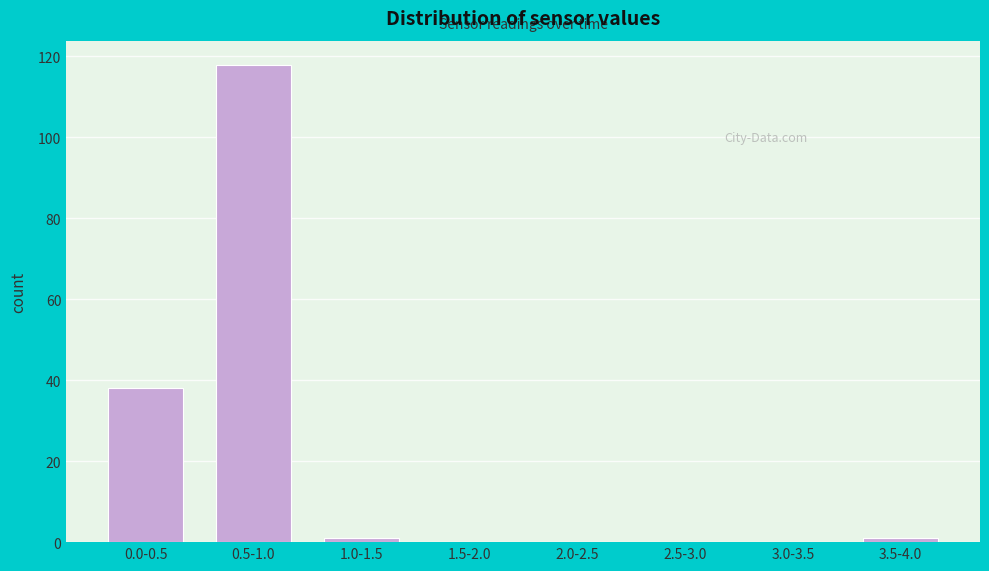

Reading left to right, list all the values displayed in this chart.

0.0-0.5=38	0.5-1.0=118	1.0-1.5=1	1.5-2.0=0	2.0-2.5=0	2.5-3.0=0	3.0-3.5=0	3.5-4.0=1